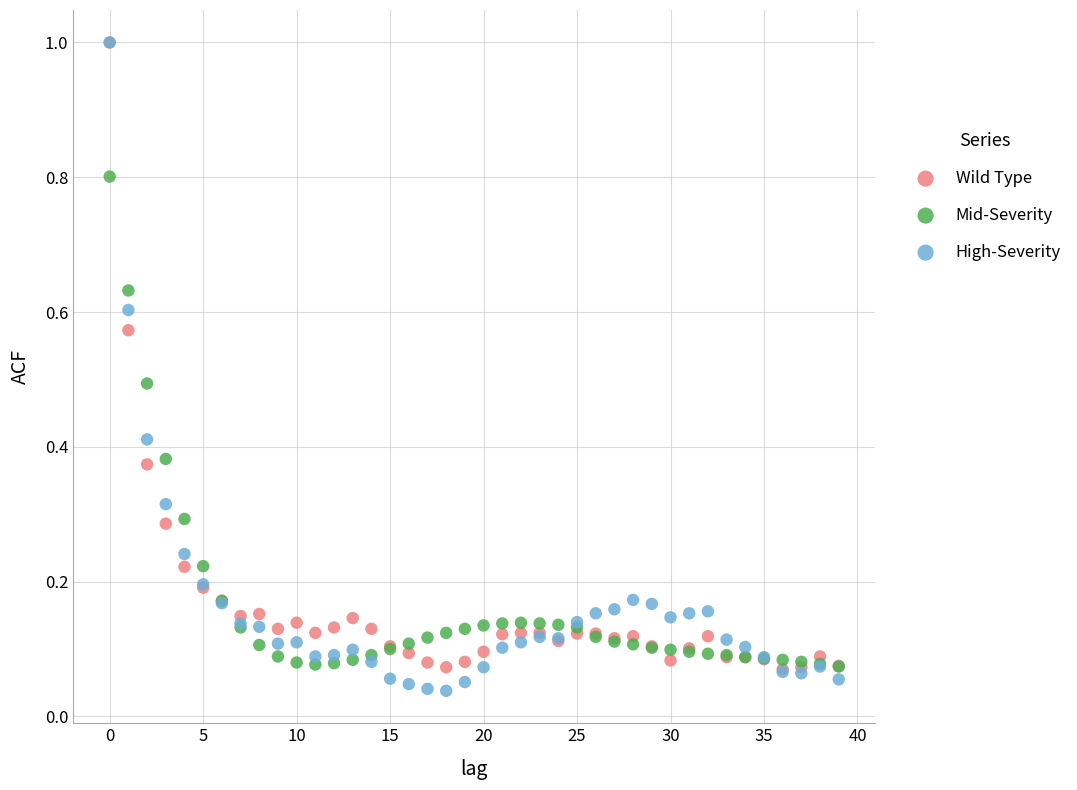

What are all the series names shown in the legend?

Wild Type, Mid-Severity, High-Severity